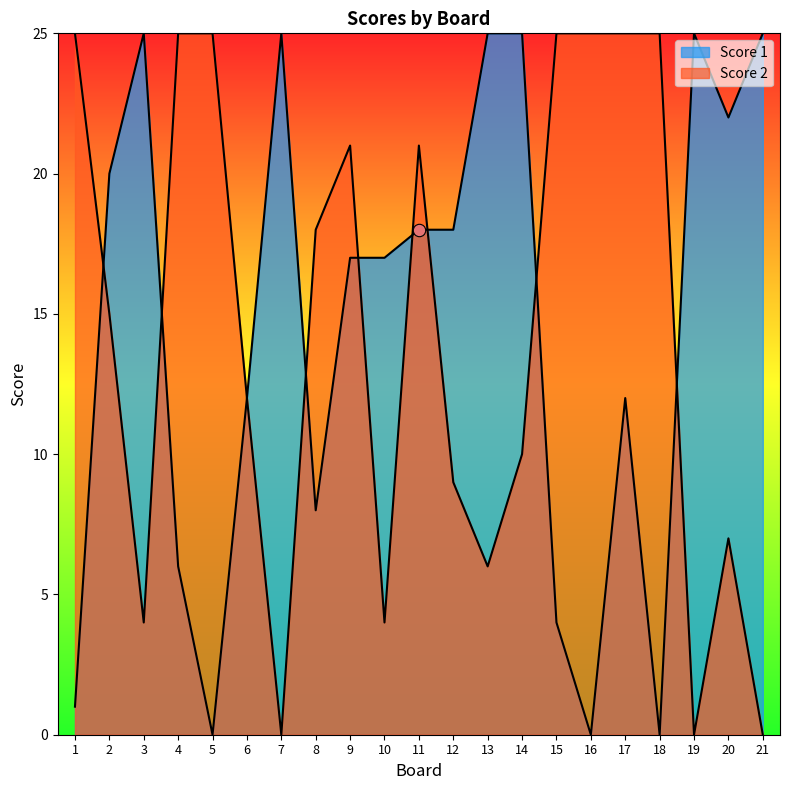

At which category is the sum across all series the highest?

11